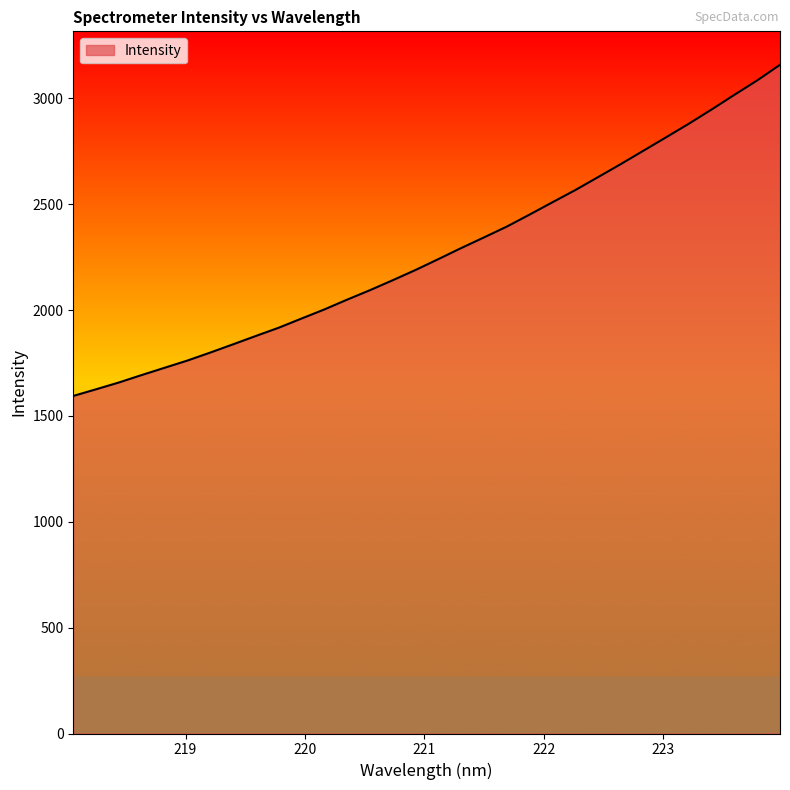

How many lines are shown in the chart?

1